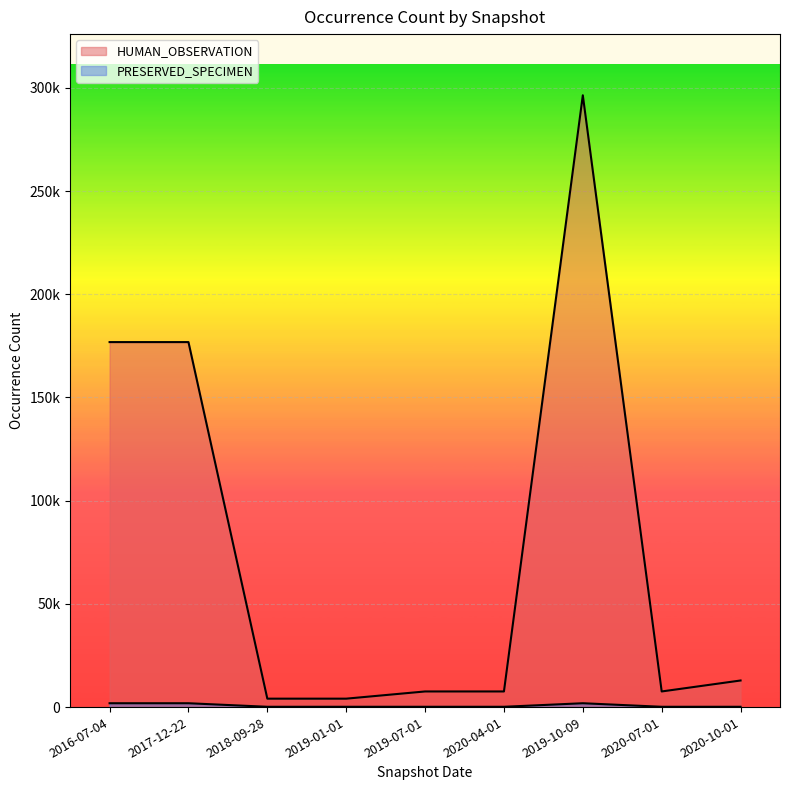

Does the chart display data point markers on the line(s)?

No